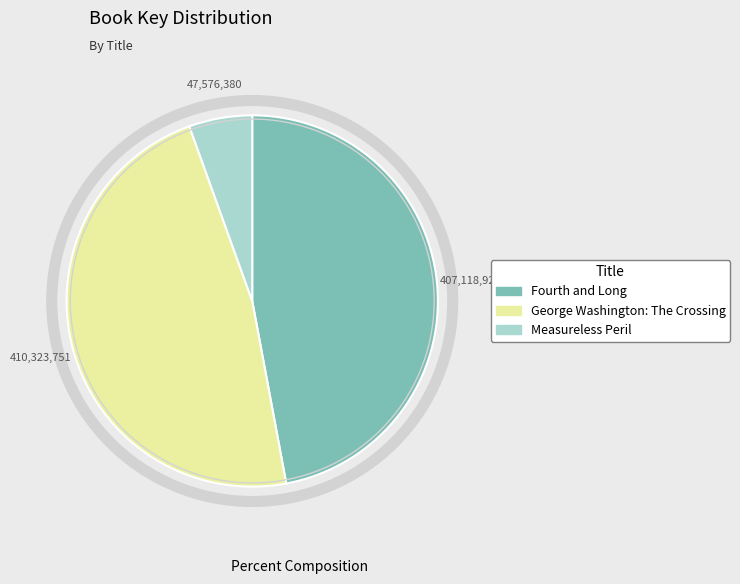

Combined, do Measureless Peril and George Washington: The Crossing account for over 50%?

Yes